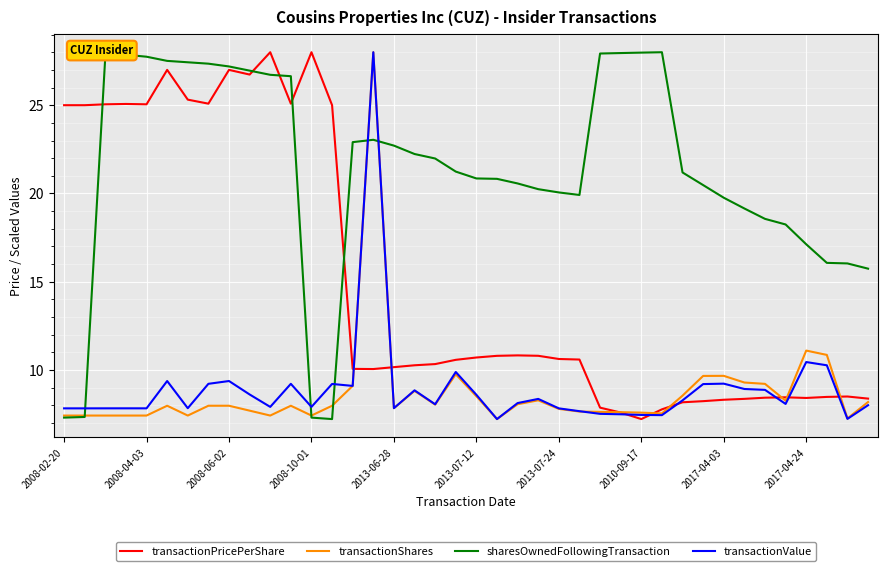

True or false: transactionValue and sharesOwnedFollowingTransaction cross at least once.

True